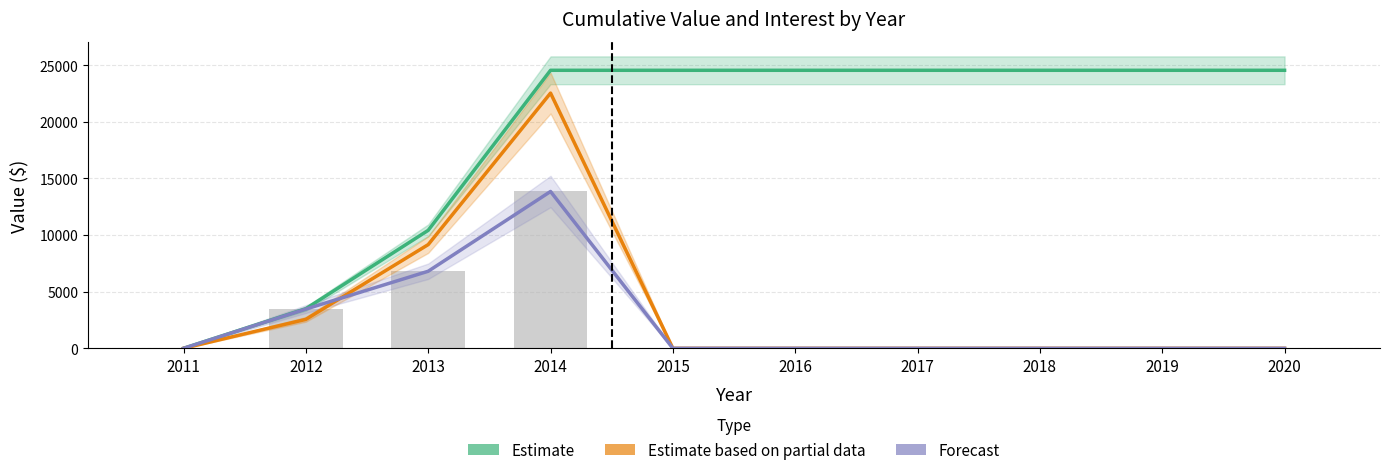

List the labels in order of Forecast value, largest first.

2014, 2013, 2012, 2011, 2015, 2016, 2017, 2018, 2019, 2020